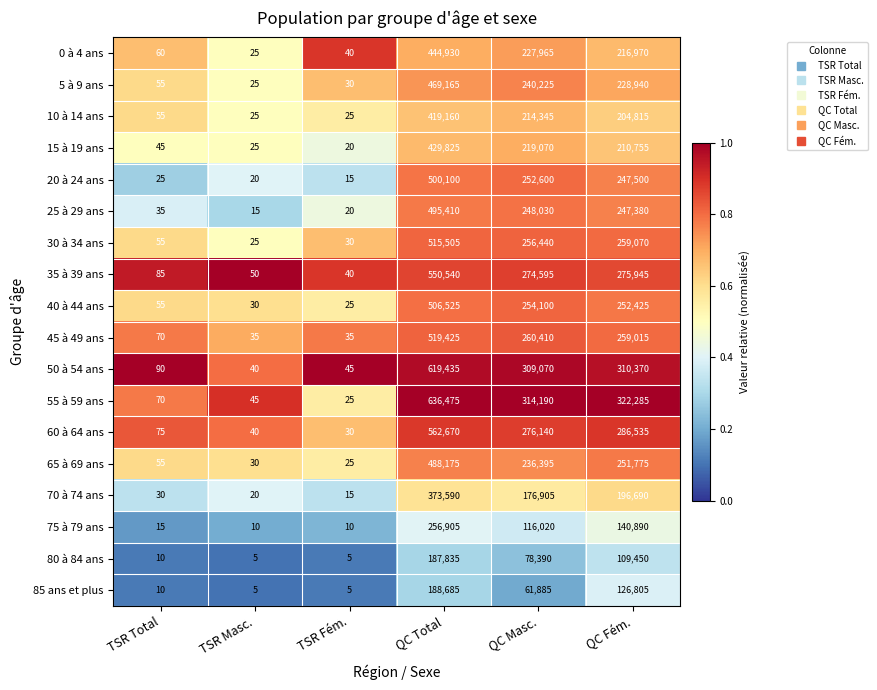

Count the number of data series in this chart.

18